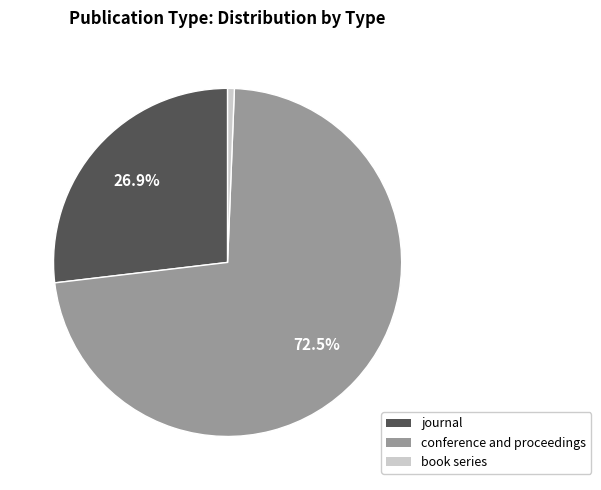

Does conference and proceedings account for over 50% of the chart?

Yes